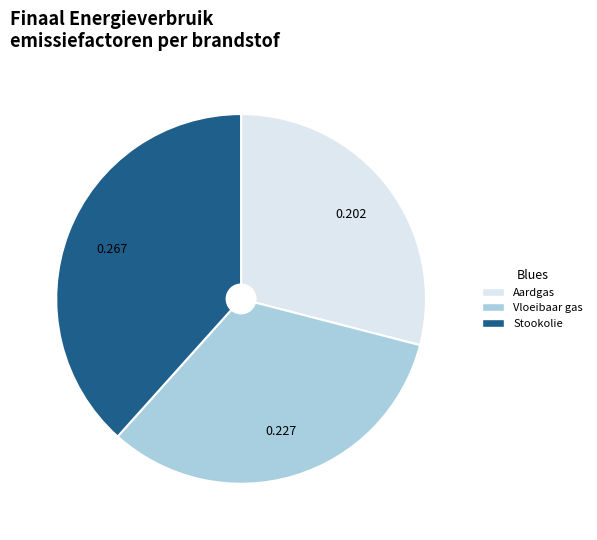

Which has a higher value, Aardgas or Vloeibaar gas?

Vloeibaar gas